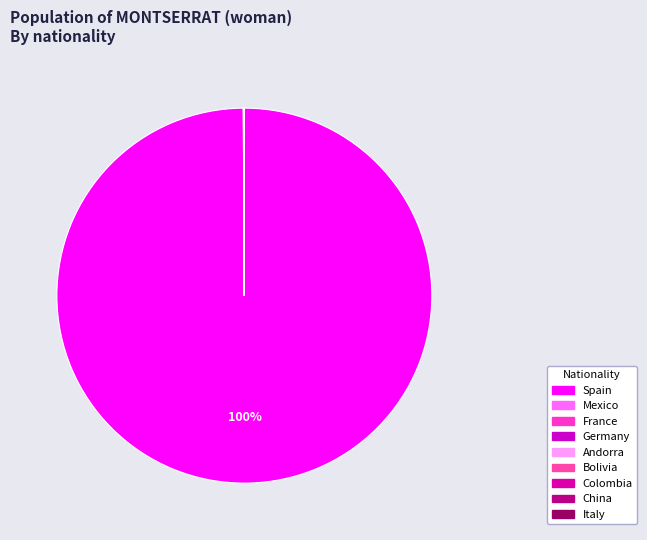

Which slice is the largest?

Spain